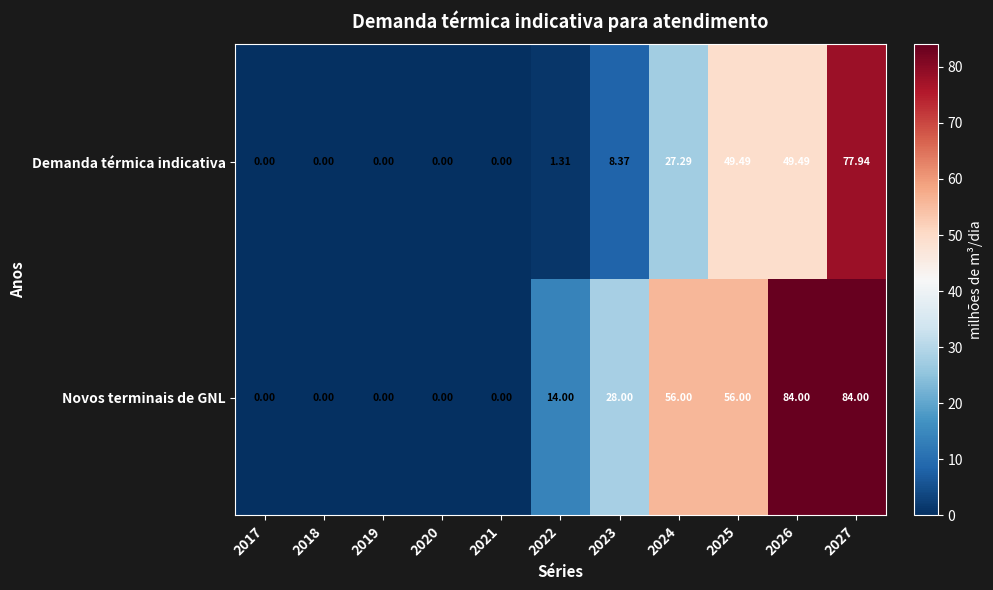

Which series has the widest spread of values?

Novos terminais de GNL